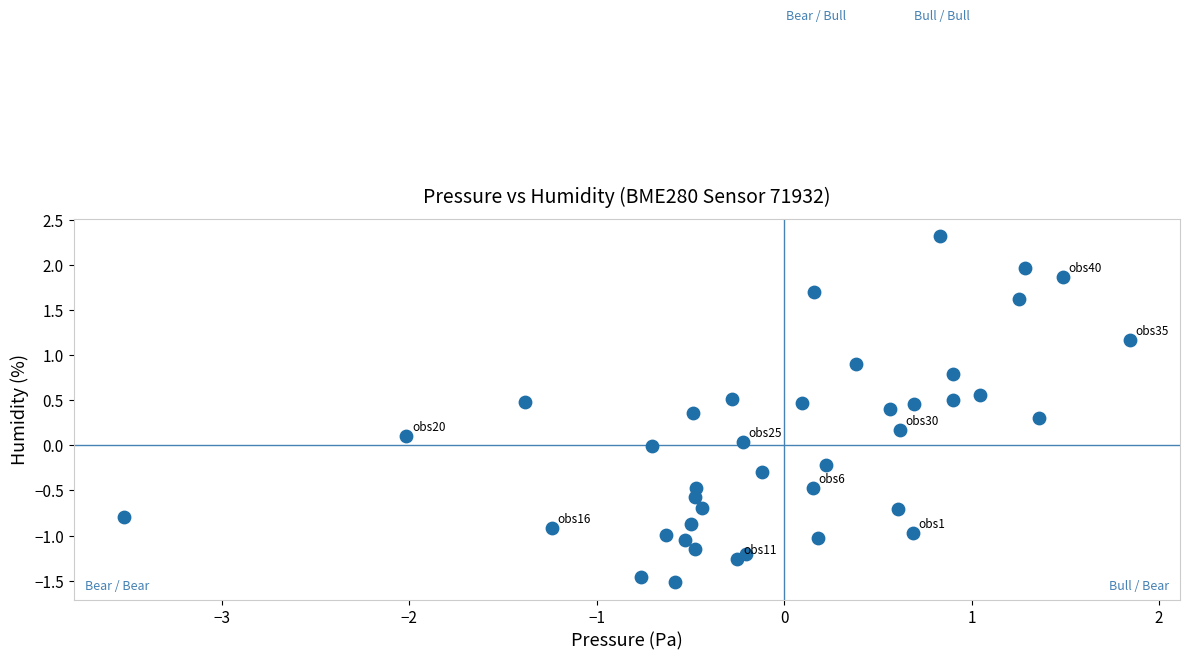

What is the range of Y values (max minus min)?

3.8